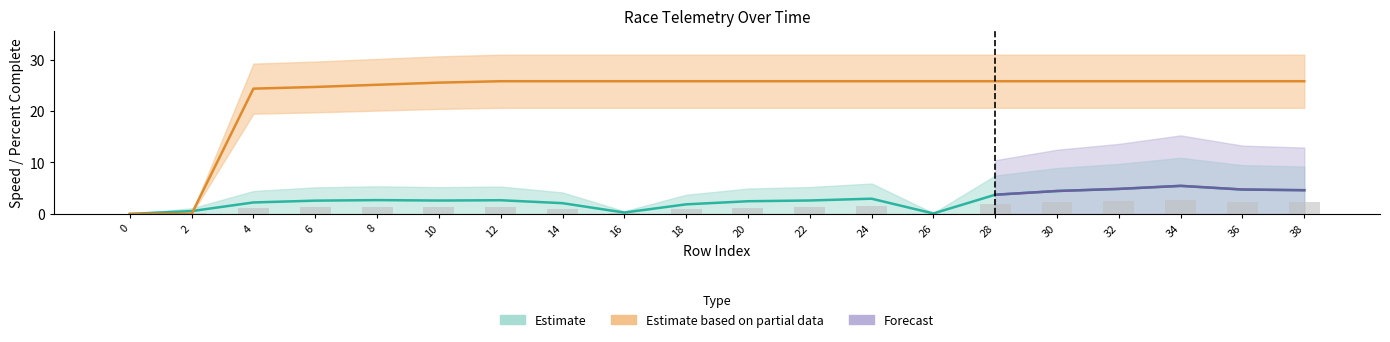

Reading left to right, what are all the values shown in this chart?

rptSpeed_mph: 0=0.0	2=0.5	4=2.2	6=2.6	8=2.7	10=2.6	12=2.7	14=2.1	16=0.3	18=1.9	20=2.5	22=2.6	24=3.0	26=0.1	28=3.7	30=4.5	32=4.9	34=5.5	36=4.7	38=4.6
rptSpeed_upper: 0=0.0	2=0.3	4=1.1	6=1.3	8=1.3	10=1.3	12=1.3	14=1.0	16=0.1	18=0.9	20=1.2	22=1.3	24=1.5	26=0.0	28=1.9	30=2.2	32=2.4	34=2.7	36=2.4	38=2.3
percentComplete: 0=0.0	2=0.0	4=24.3	6=24.7	8=25.1	10=25.5	12=25.8	14=25.8	16=25.8	18=25.8	20=25.8	22=25.8	24=25.8	26=25.8	28=25.8	30=25.8	32=25.8	34=25.8	36=25.8	38=25.8